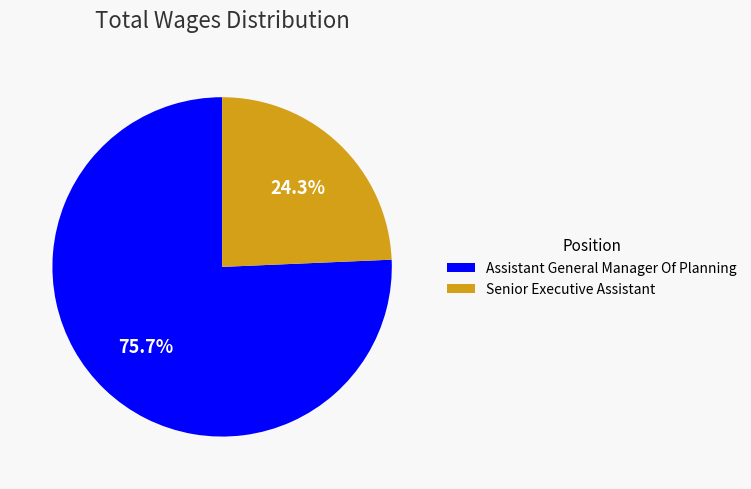

Does Assistant General Manager Of Planning represent more than half of the total?

Yes